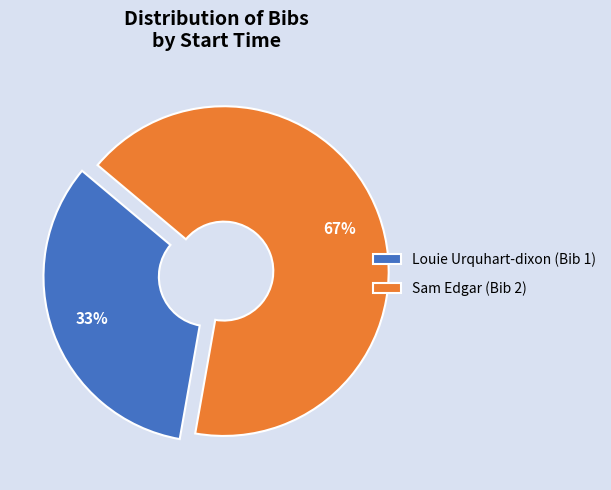

Which category has the smallest portion of the pie?

Louie Urquhart-dixon (Bib 1)